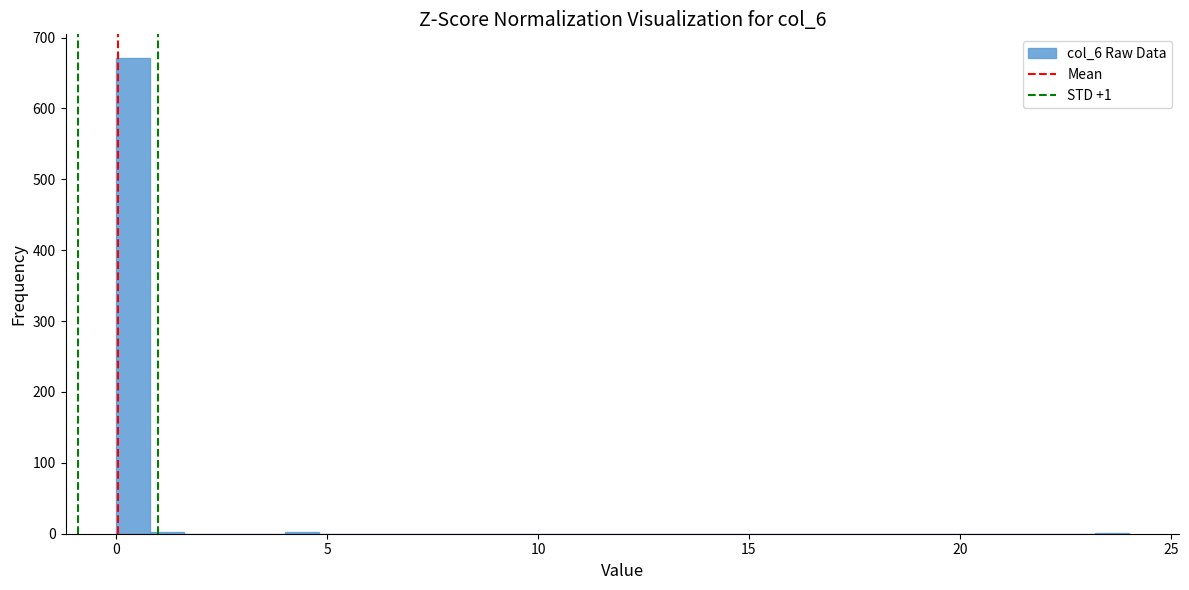

Read against the x-axis, roughly where is the centre of the tallest bar?

0.5